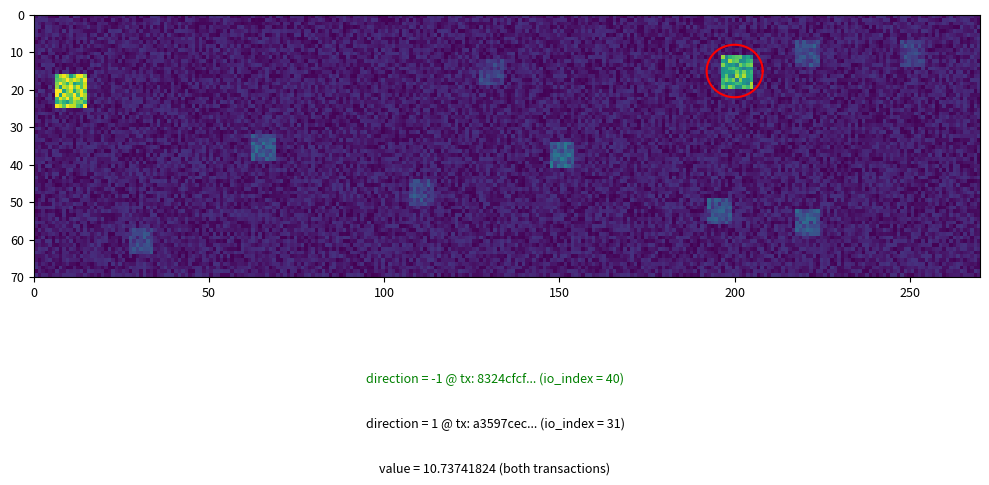

What is the sum of all 8324cfcf919d85844e6f5f38bbe89580035245b values?

39